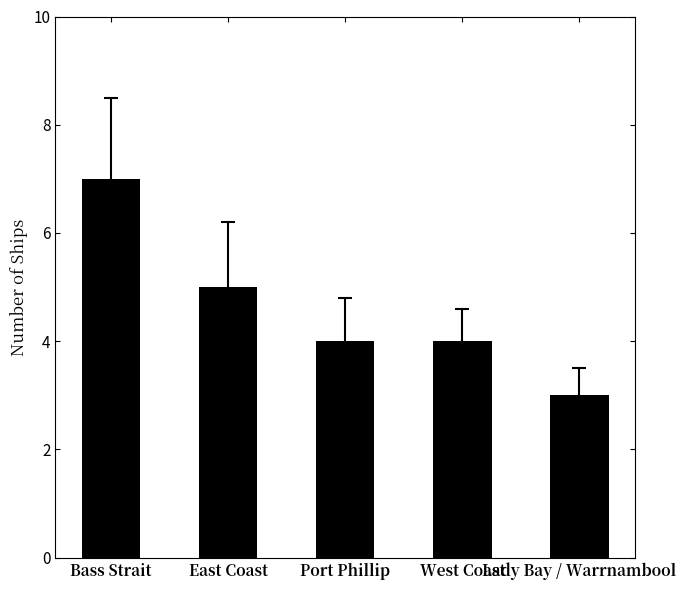

Reading left to right, transcribe all the data shown in this chart.

7	5	4	4	3